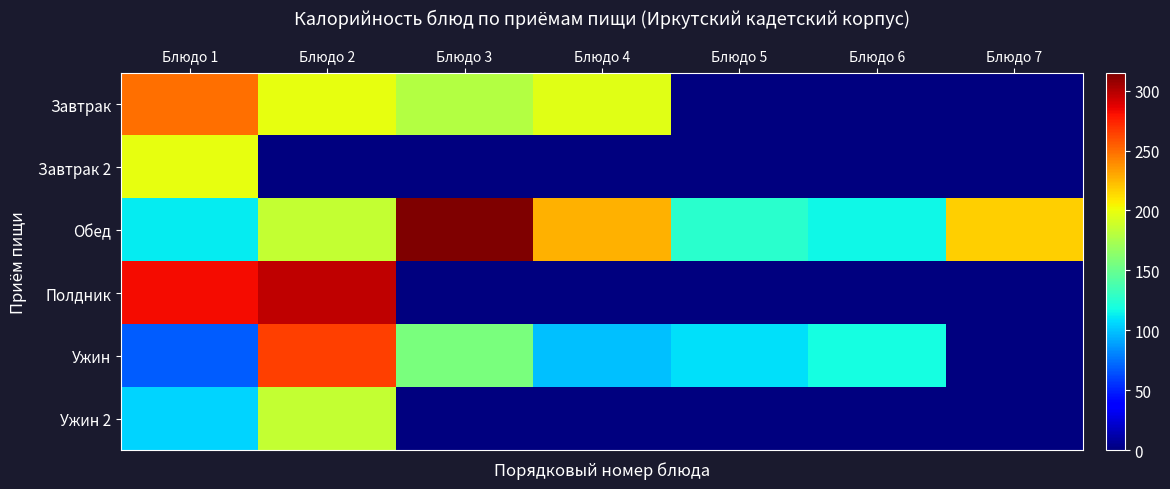

Reading right to left, what are all the values shown in this chart?

Завтрак: Блюдо 7=0.0	Блюдо 6=0.0	Блюдо 5=0.0	Блюдо 4=195.9	Блюдо 3=179.0	Блюдо 2=198.7	Блюдо 1=249.2
Завтрак 2: Блюдо 7=0.0	Блюдо 6=0.0	Блюдо 5=0.0	Блюдо 4=0.0	Блюдо 3=0.0	Блюдо 2=0.0	Блюдо 1=198.0
Обед: Блюдо 7=217.3	Блюдо 6=116.5	Блюдо 5=126.6	Блюдо 4=227.3	Блюдо 3=314.8	Блюдо 2=185.2	Блюдо 1=112.0
Полдник: Блюдо 7=0.0	Блюдо 6=0.0	Блюдо 5=0.0	Блюдо 4=0.0	Блюдо 3=0.0	Блюдо 2=297.0	Блюдо 1=282.5
Ужин: Блюдо 7=0.0	Блюдо 6=118.5	Блюдо 5=108.6	Блюдо 4=99.5	Блюдо 3=157.0	Блюдо 2=265.1	Блюдо 1=68.2
Ужин 2: Блюдо 7=0.0	Блюдо 6=0.0	Блюдо 5=0.0	Блюдо 4=0.0	Блюдо 3=0.0	Блюдо 2=185.5	Блюдо 1=105.7